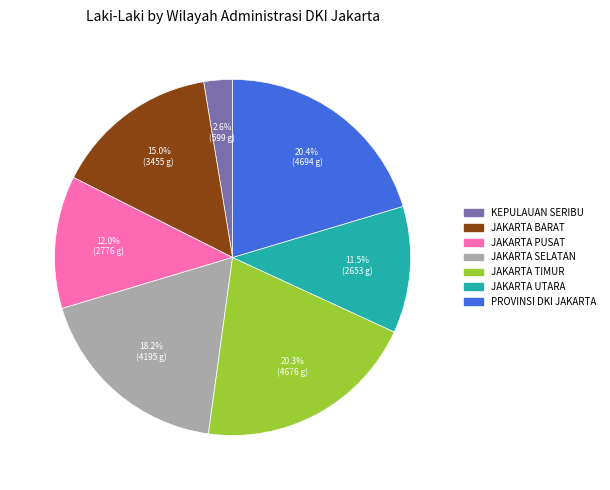

Is it true that PROVINSI DKI JAKARTA is 20% of the pie?

True